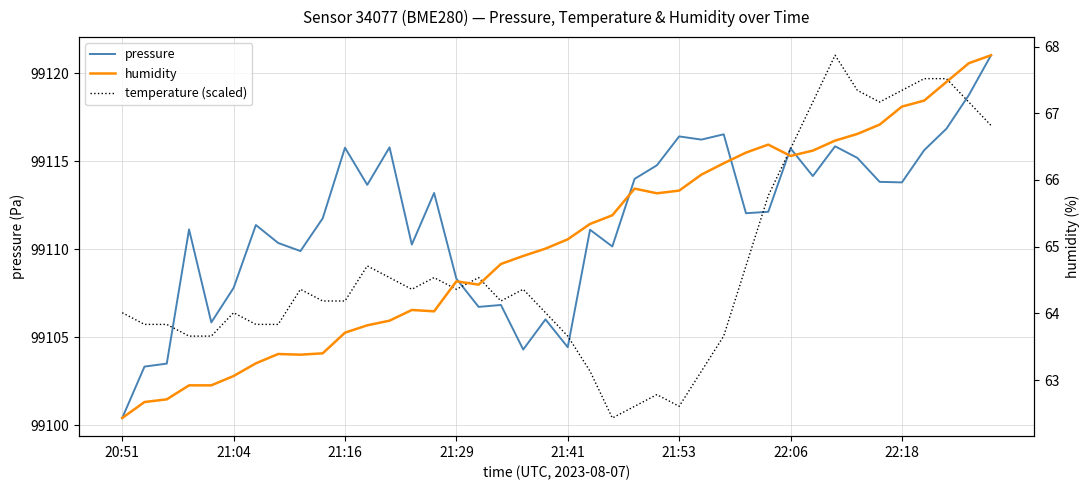

True or false: humidity has a value of 93.8 at 28.

False